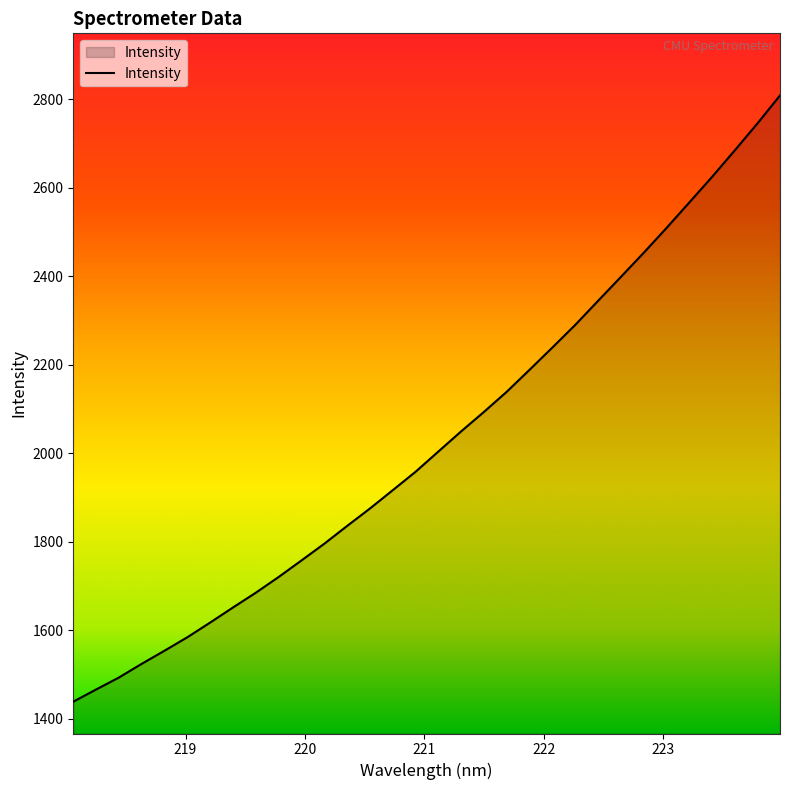

What is the difference between the maximum and minimum values?

1369.8